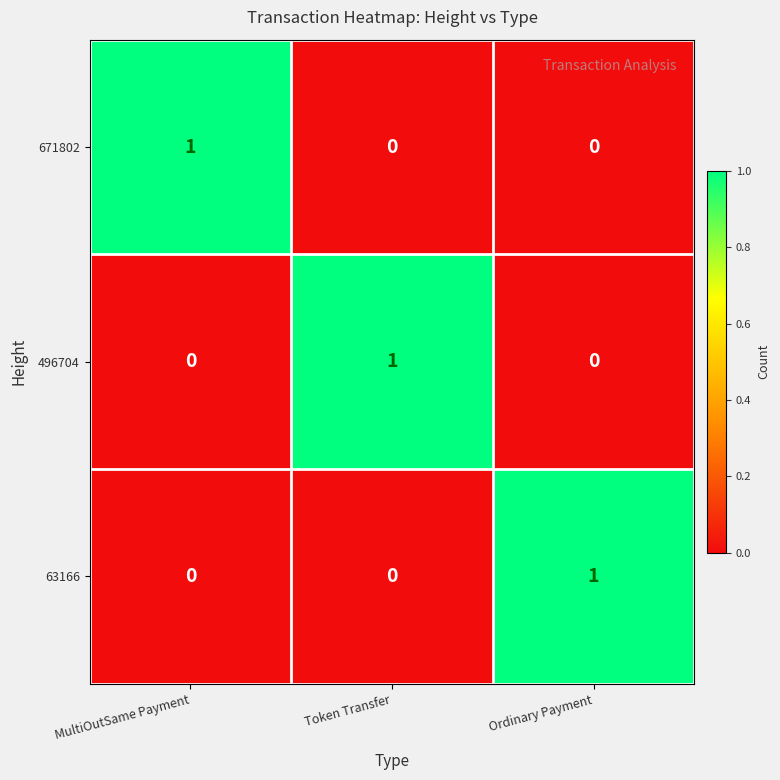

At which label does 671802 reach its peak?

MultiOutSame Payment